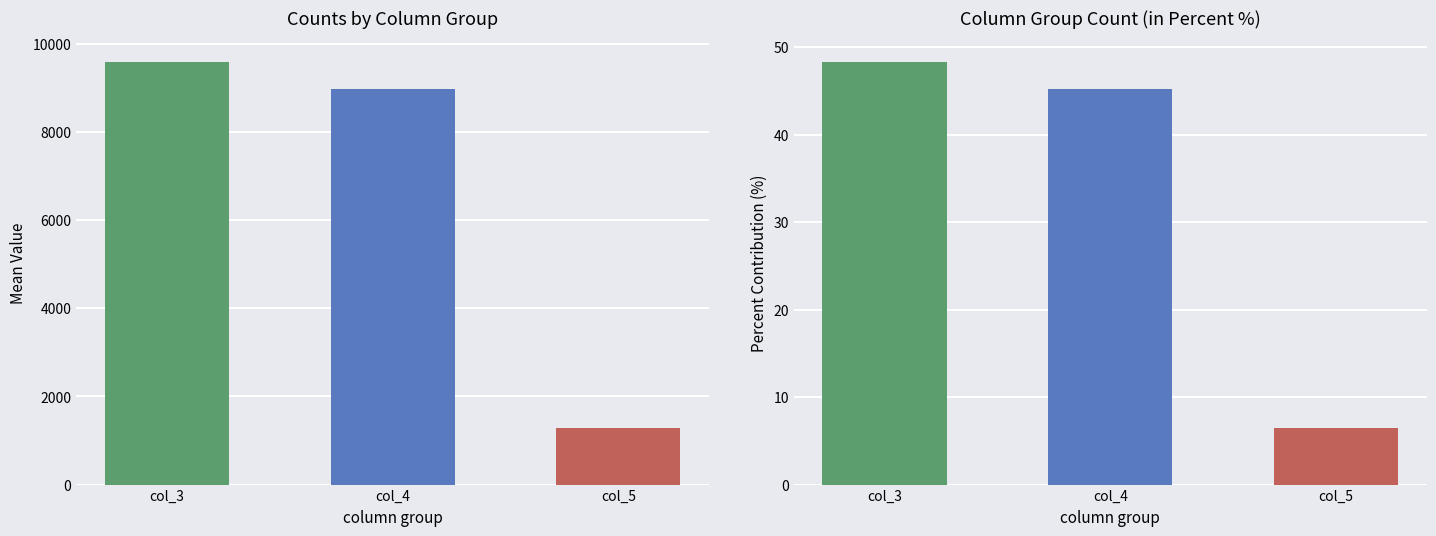

What is the difference between the highest and lowest values at 22431?

8341